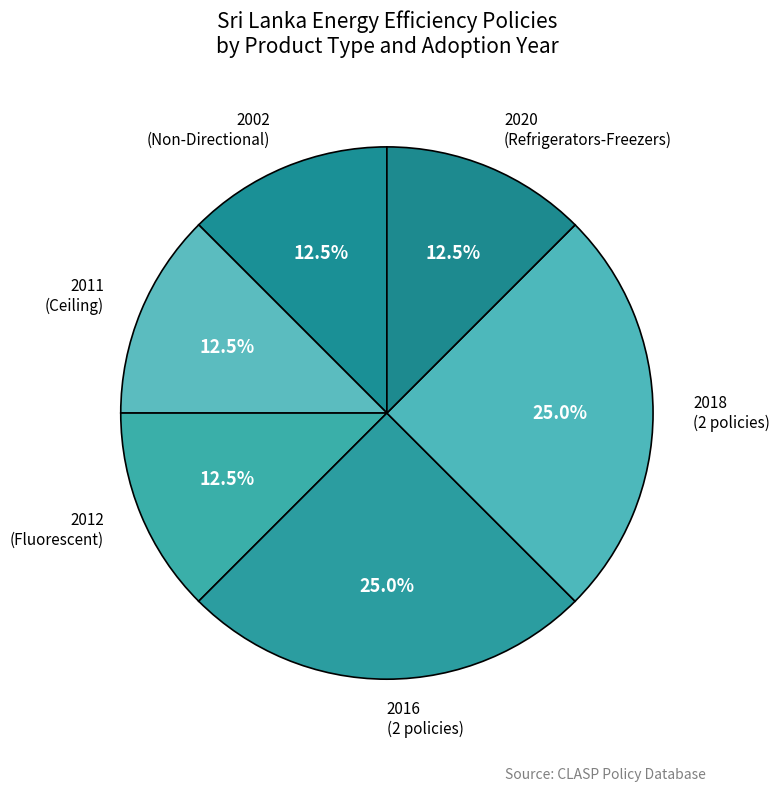

Does any single category account for the majority?

No